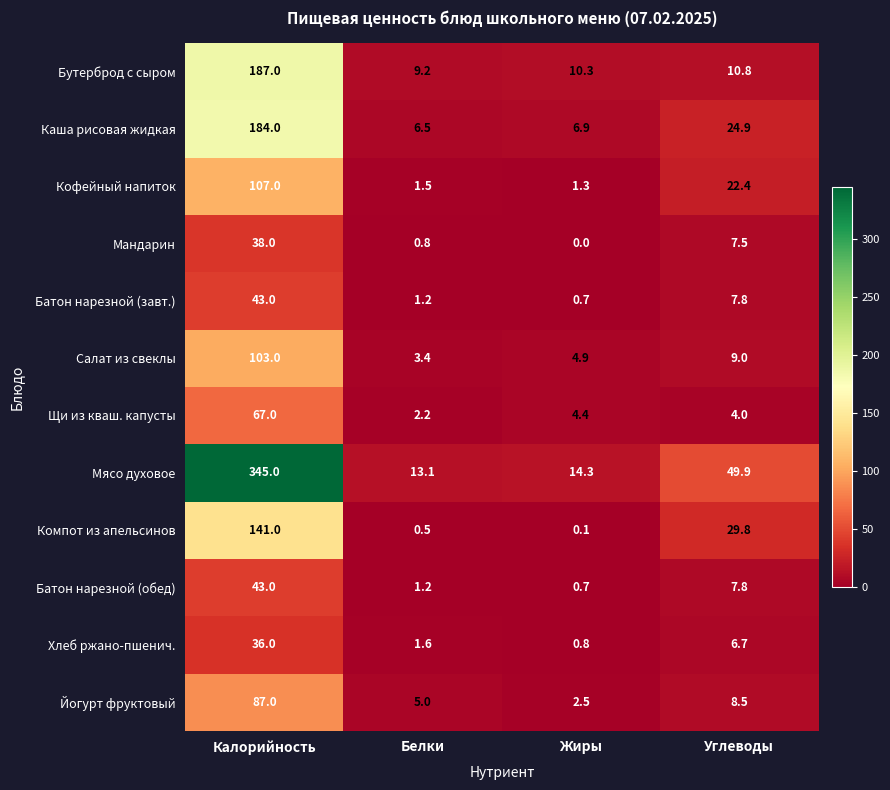

Which series has the largest range (max minus min)?

Мясо духовое